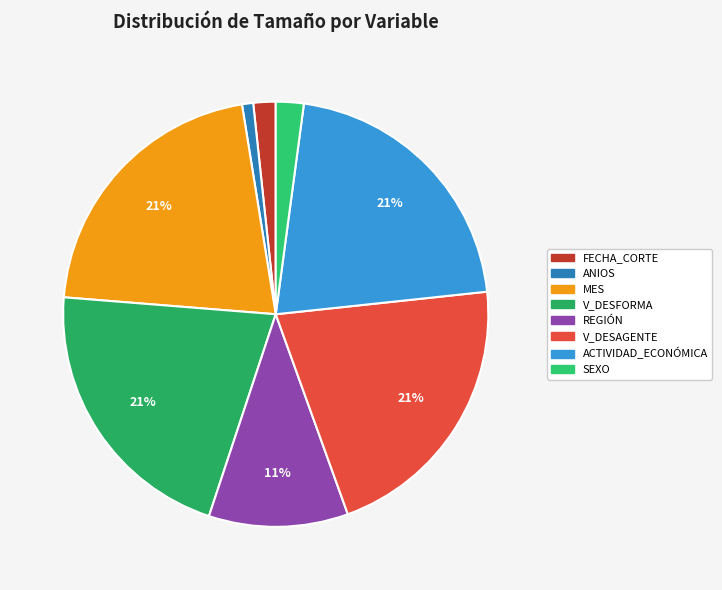

Is it true that REGIÓN is 11% of the pie?

True